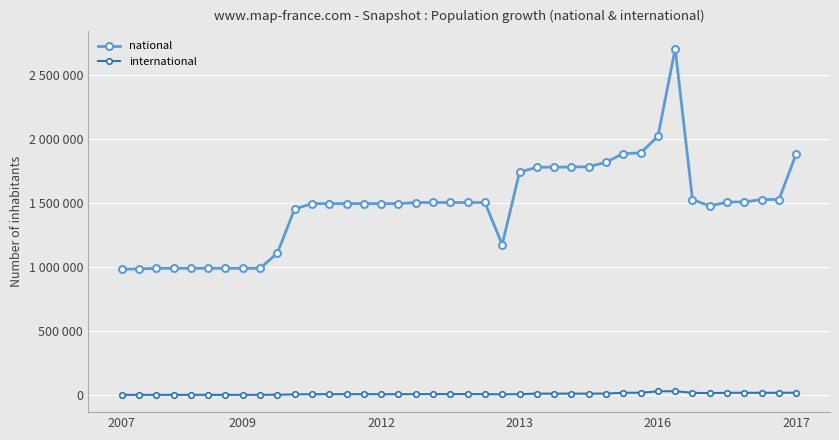

Does the chart have visible grid lines?

Yes